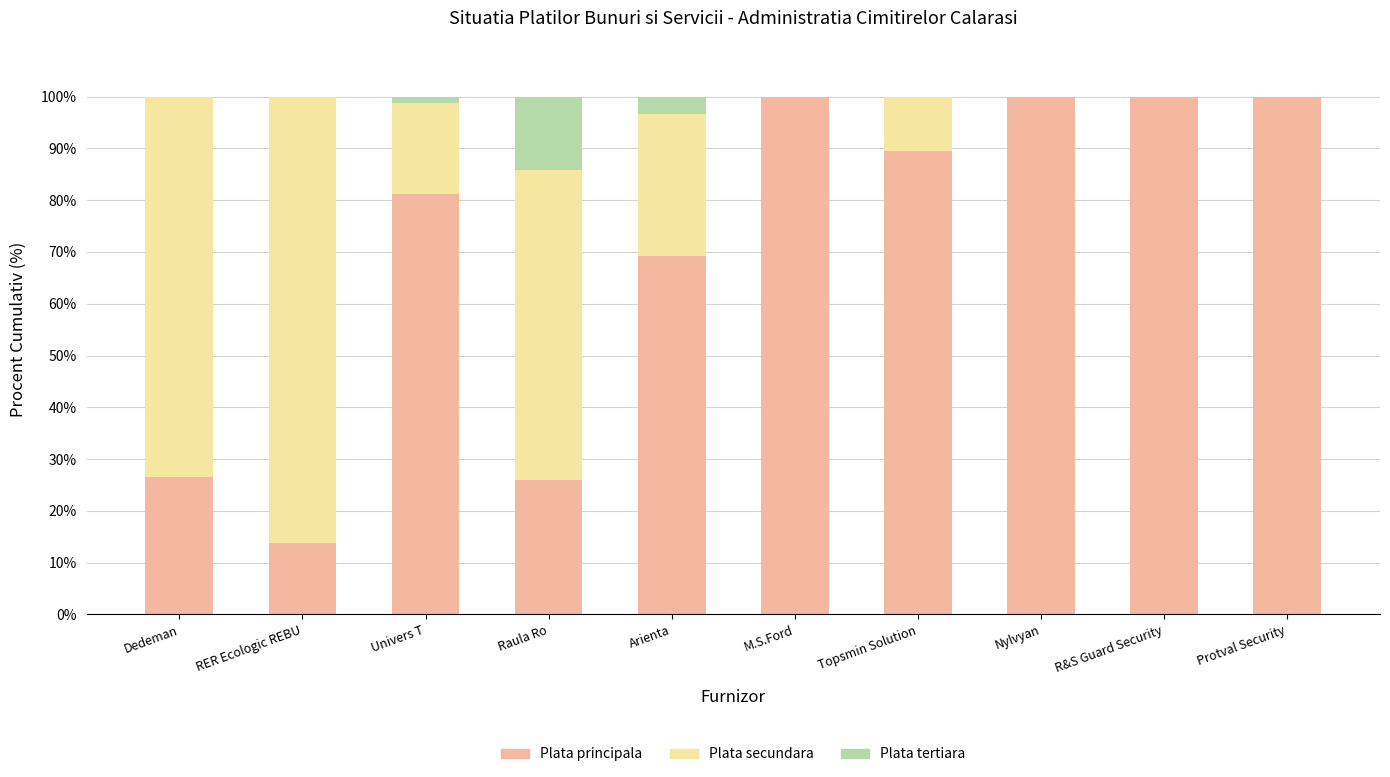

What is the total value across all series at RER Ecologic REBU?

100.0